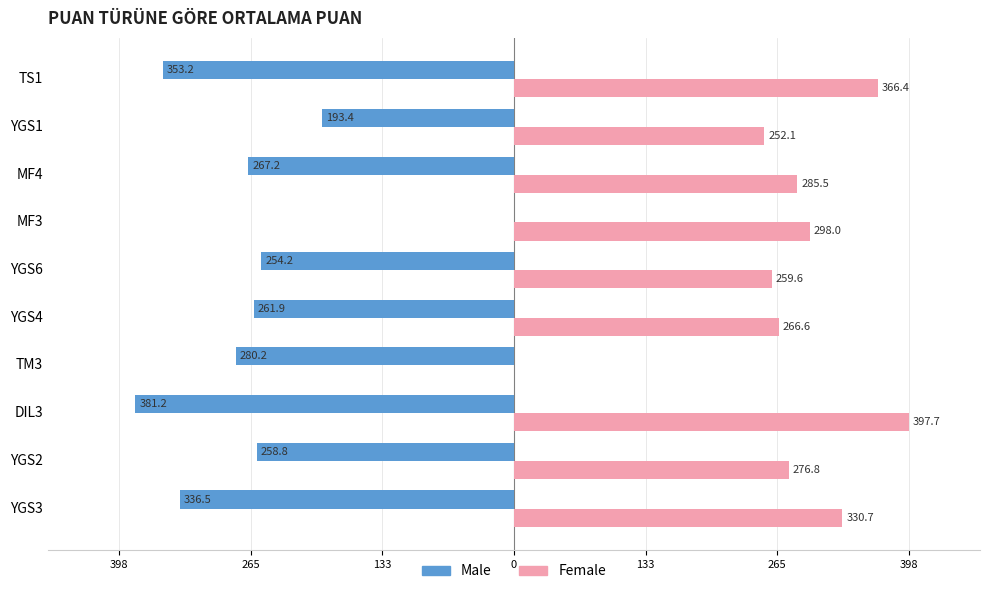

What are all the series names shown in the legend?

Male, Female